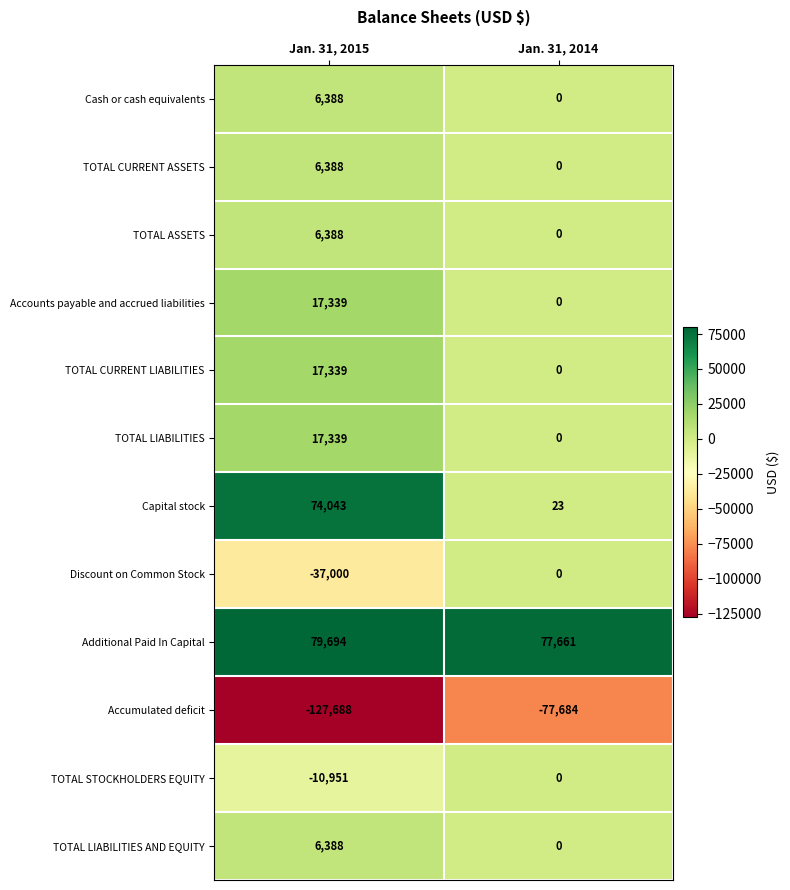

What is the spread (max minus min) of values at Jan. 31, 2014?

155345